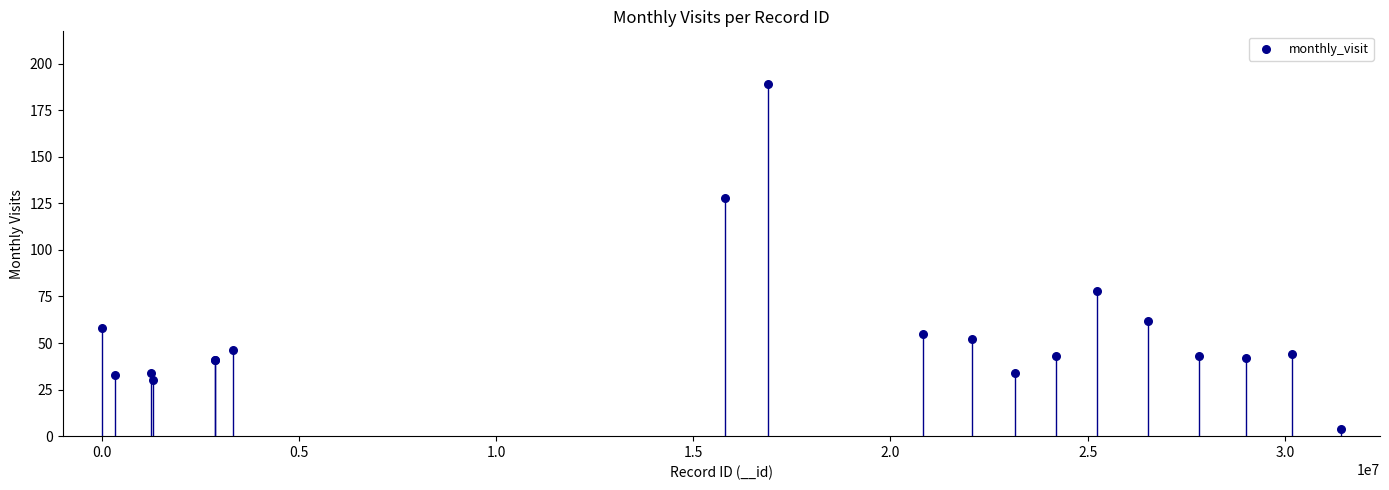

What Y value in the scatter plot is closest to 96?

78